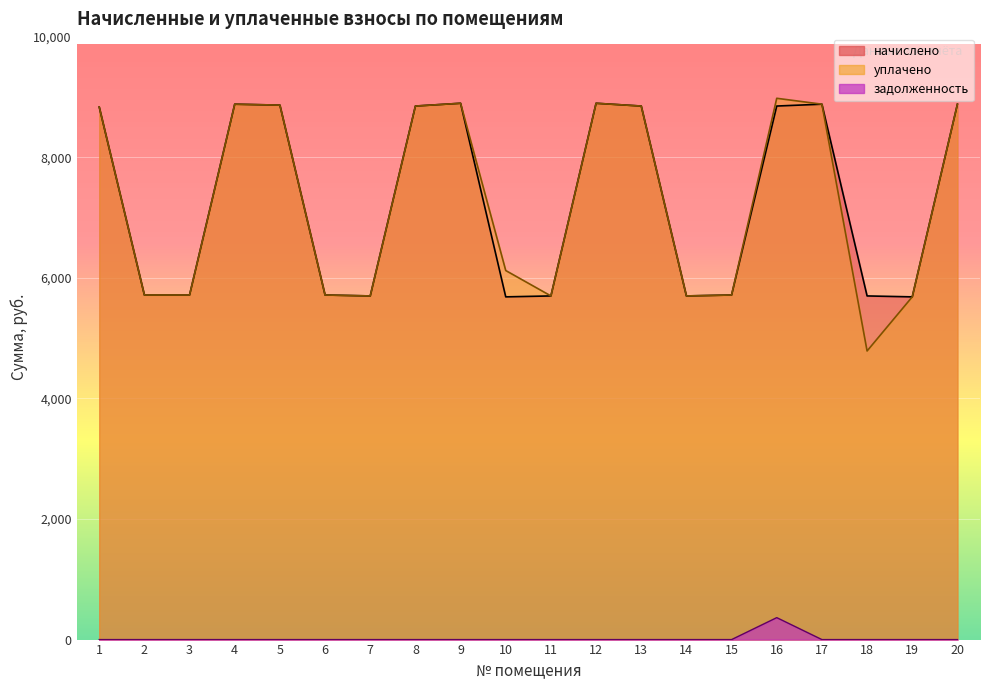

At how many categories does at least one series exceed 3484?

20